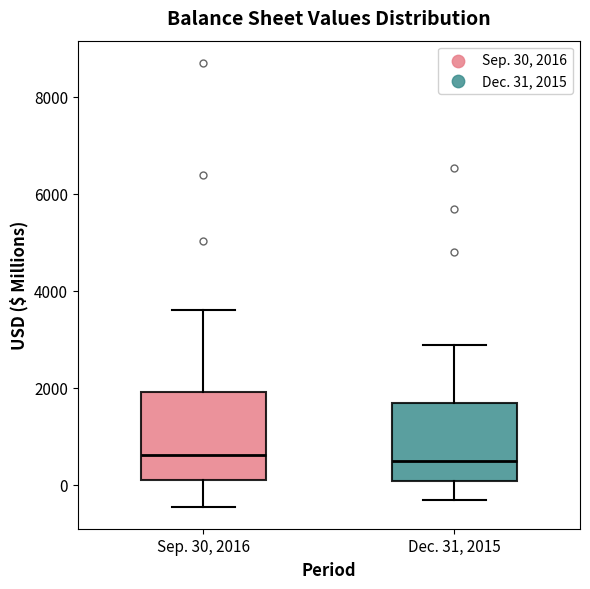

Reading left to right, read every box against the y-axis: the position of its median line, the range the box covers, and the ends of its whiskers. The values are not printed on the chart, so give them approximately, as read against the axis.

Sep. 30, 2016: median 600, box 200 to 2000, whiskers -400 to 3600
Dec. 31, 2015: median 600, box 0 to 1600, whiskers -400 to 2800